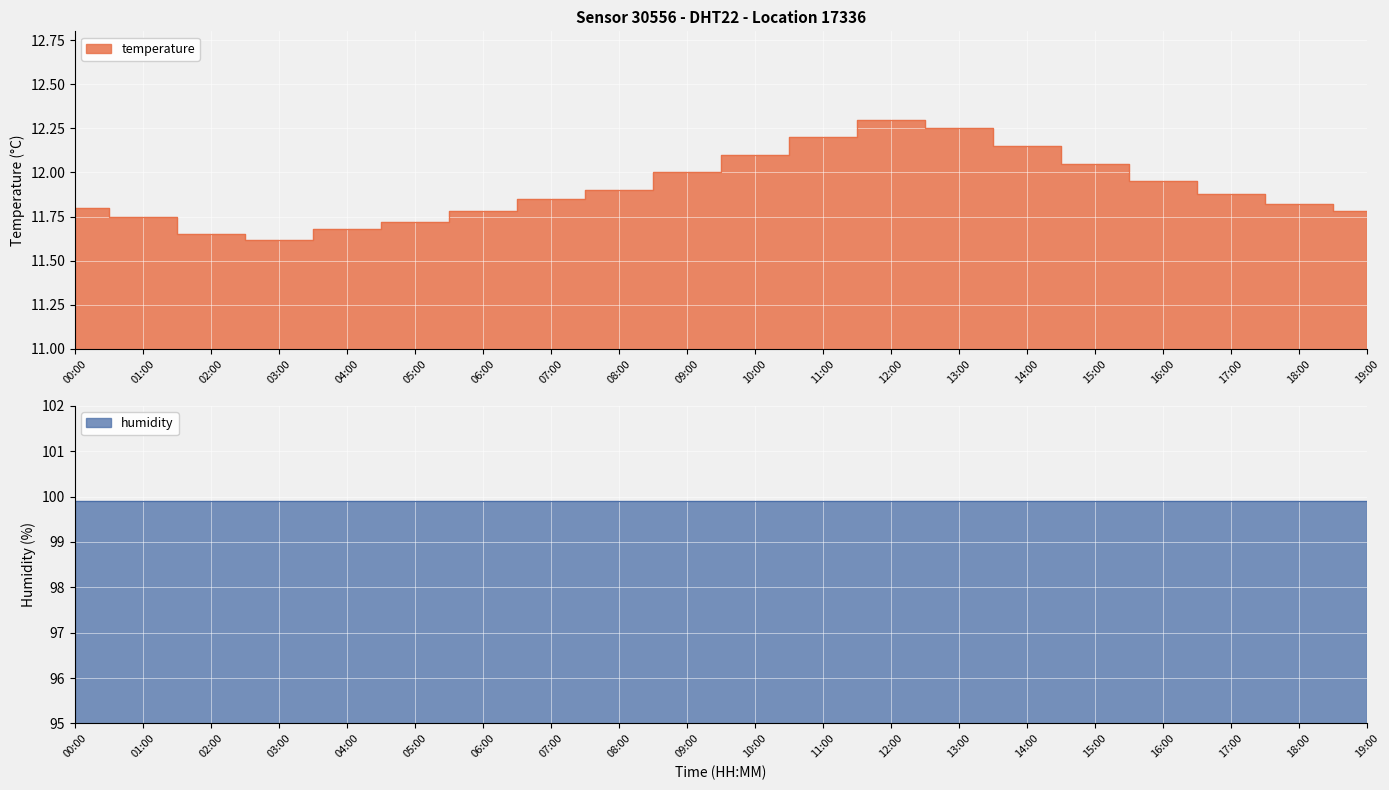

Reading left to right, list all the values displayed in this chart.

11.8	11.8	11.7	11.6	11.7	11.7	11.8	11.8	11.9	12.0	12.1	12.2	12.3	12.2	12.2	12.1	11.9	11.9	11.8	11.8